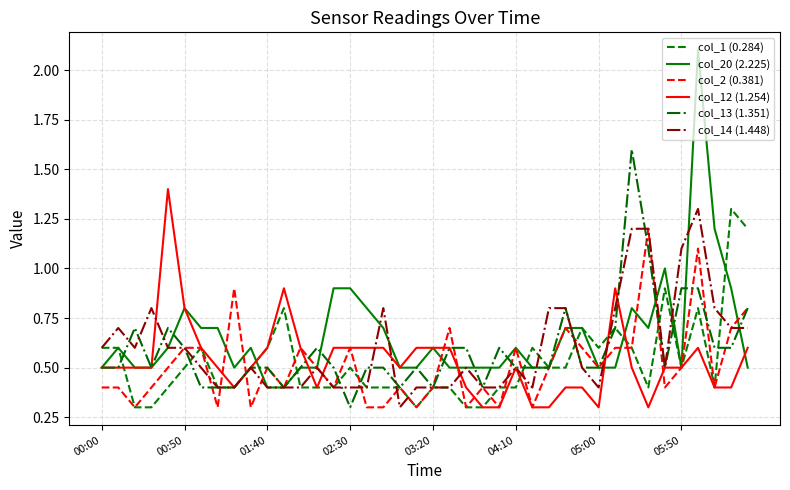

What is the smallest value displayed?

0.3